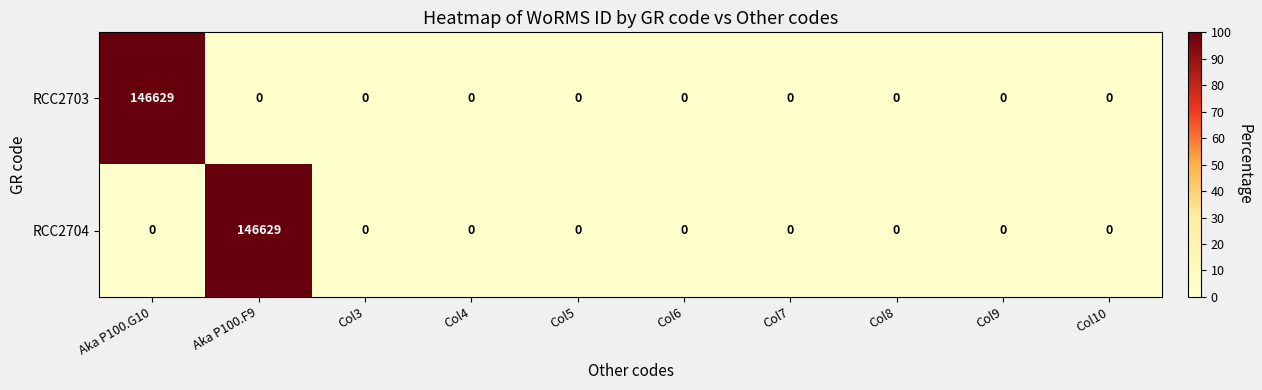

Which category has the highest value in the RCC2703 series?

Aka P100.G10